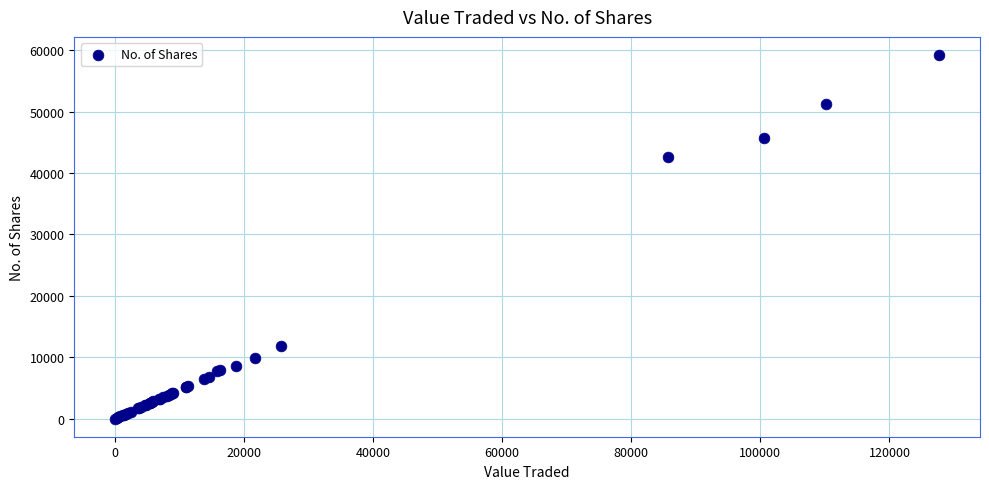

What Y value in the scatter plot is closest to 29616?

42578